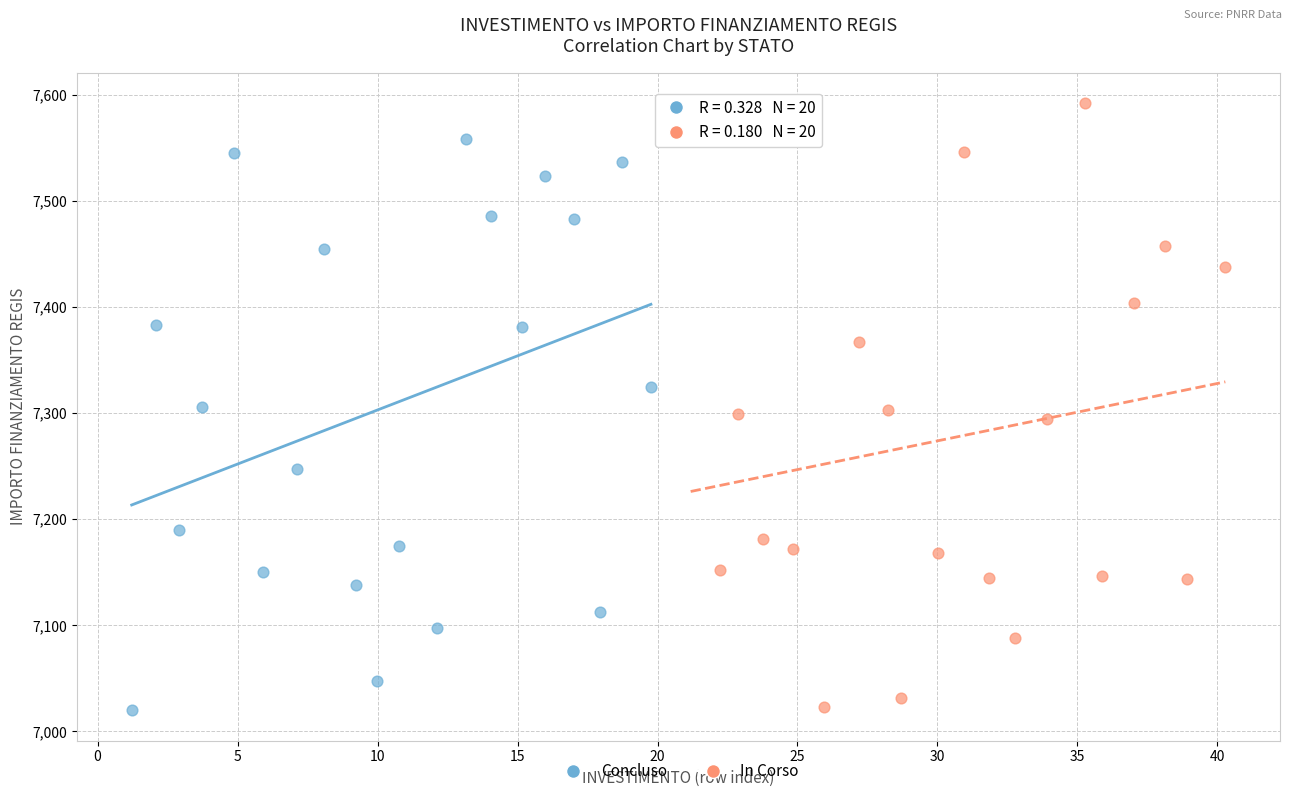

Which series has the largest Y range (max minus min)?

In Corso